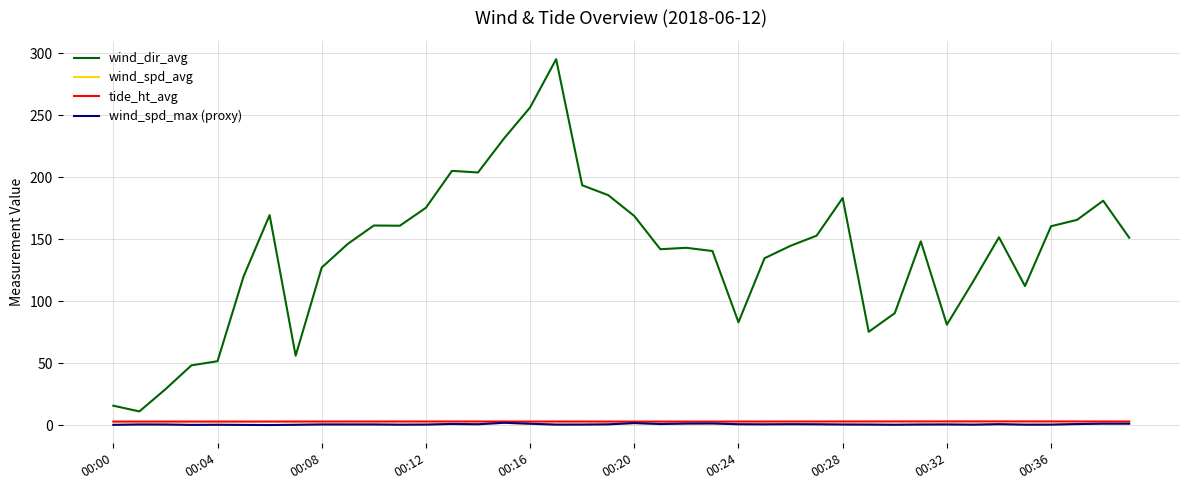

True or false: wind_dir_avg and wind_spd_avg intersect in this chart.

False